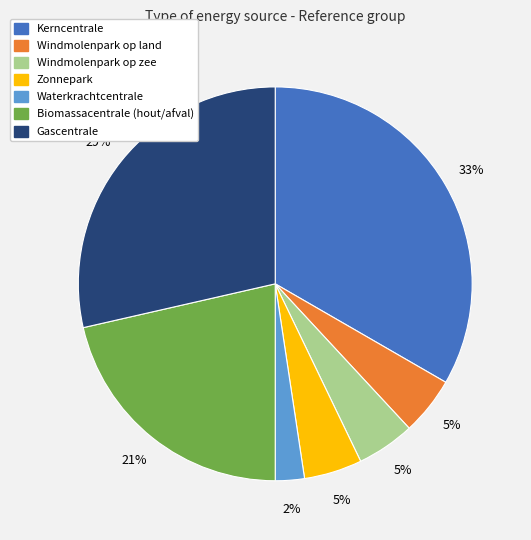

To the nearest percent, what is the combined percentage of Waterkrachtcentrale and Gascentrale?

31%